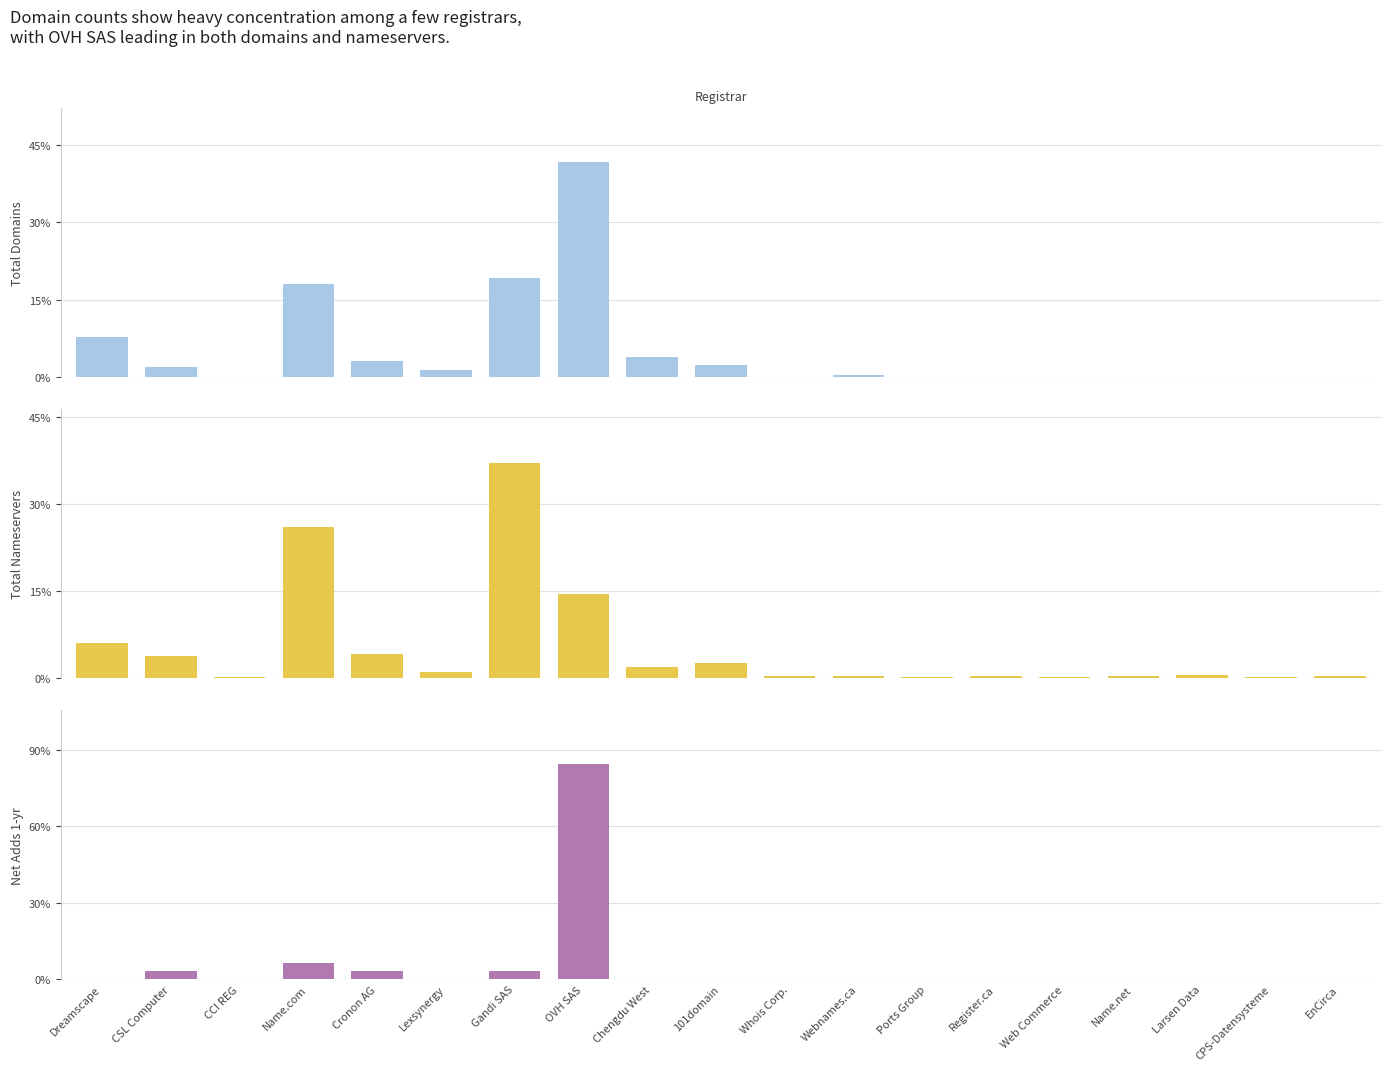

Rank the series at CPS-Datensysteme from highest to lowest value.

Total Nameservers, Total Domains, Net Adds 1-yr